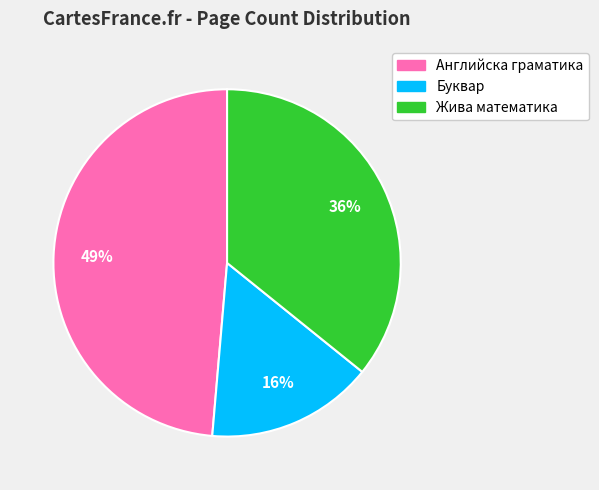

Combined, do Буквар and Жива математика account for over 50%?

Yes